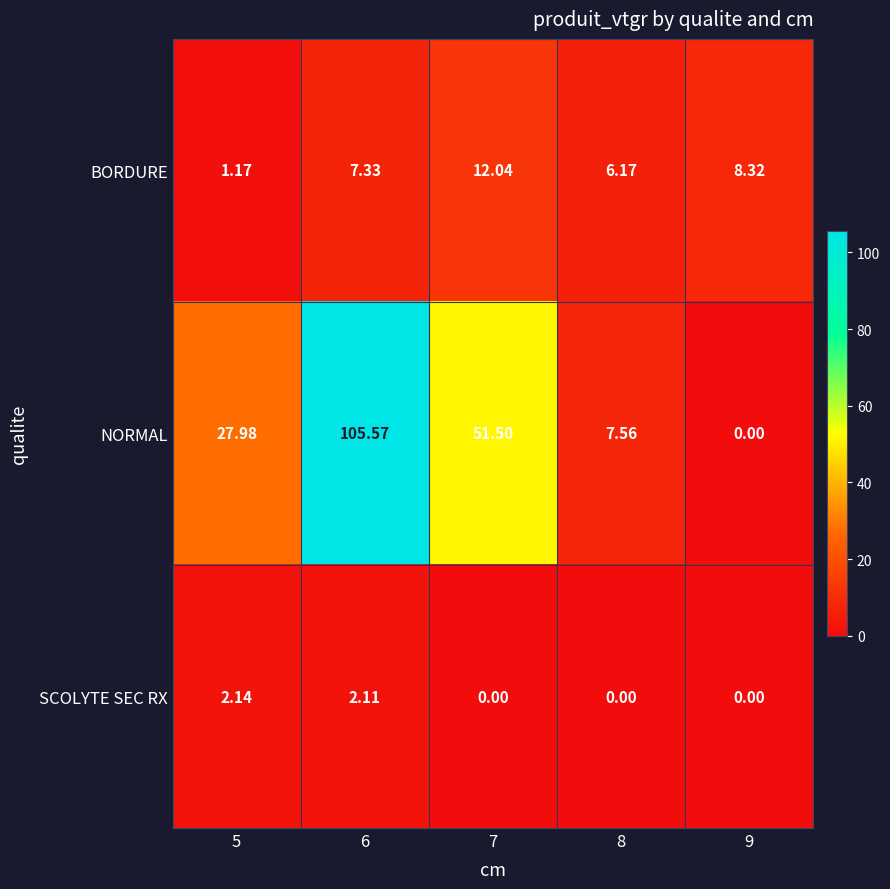

How many categories are shown in the chart?

5